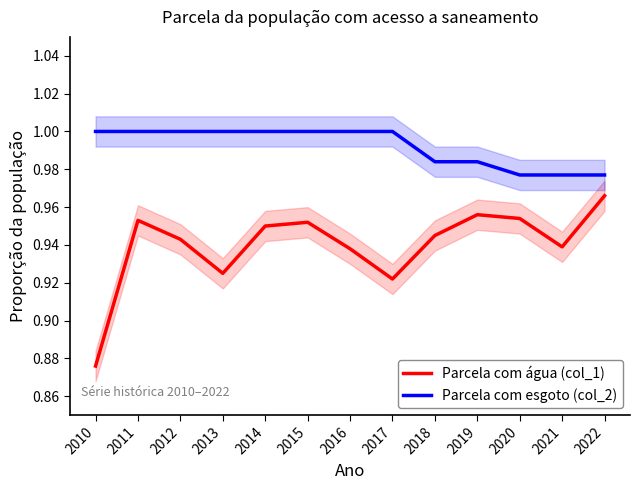

How many lines are shown in the chart?

2